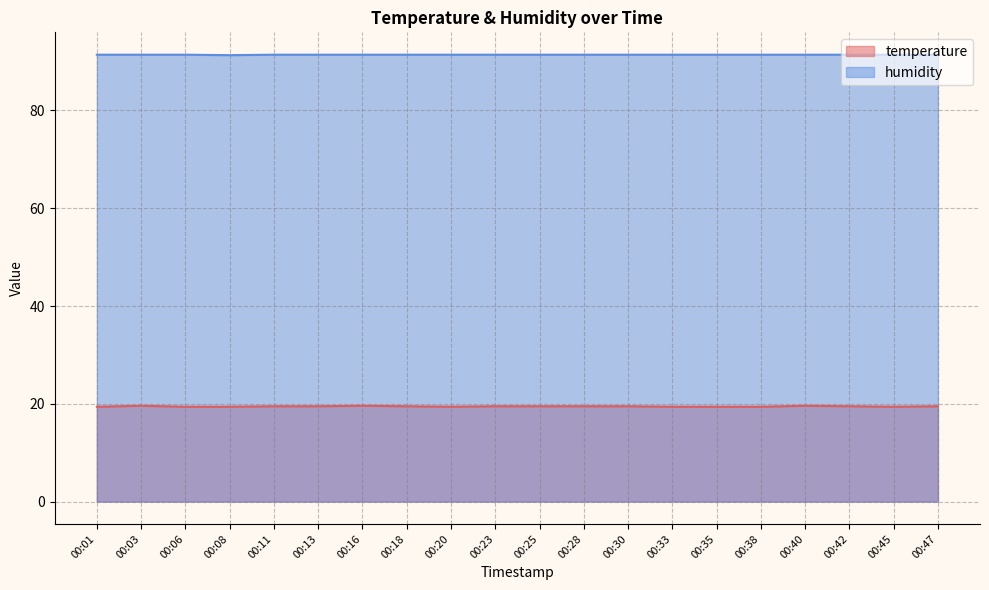

The value of humidity at 00:42 is 53.9. True or false?

False